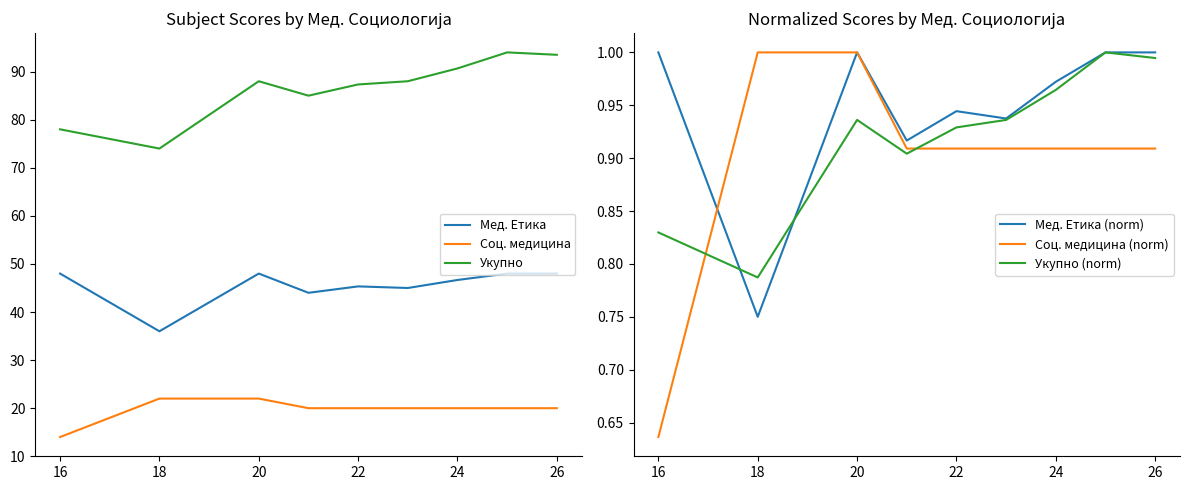

How many interior local peaks does the Укупно (norm) series have?

2